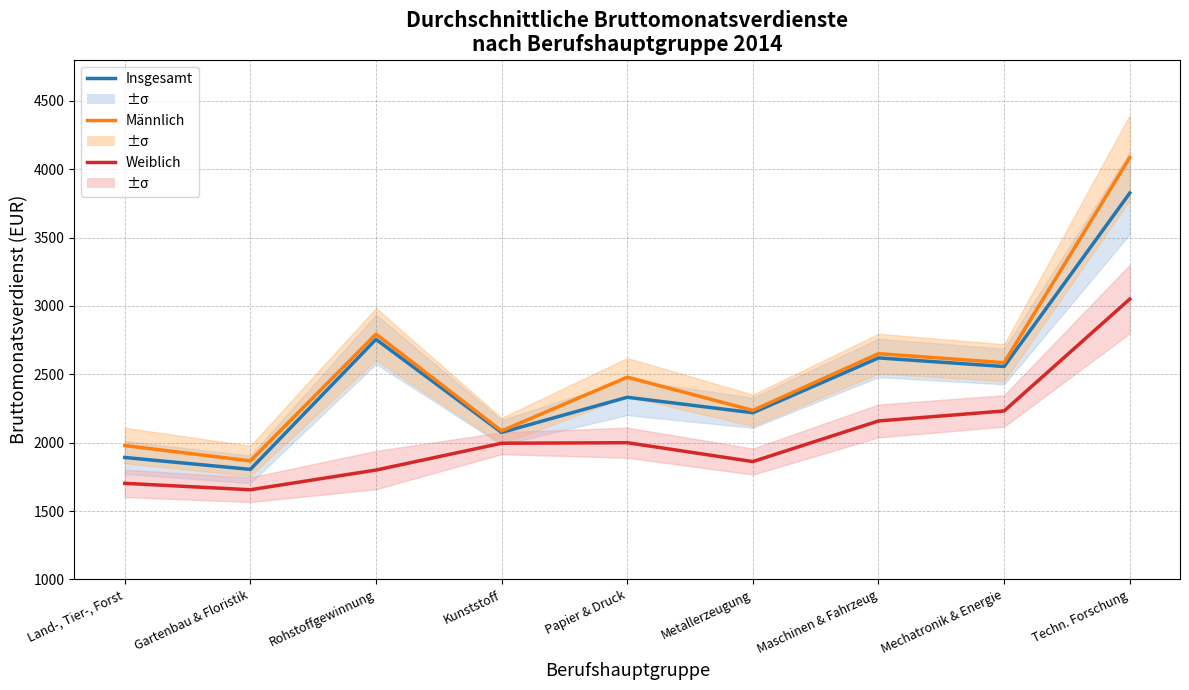

How many data points in Insgesamt are less than 2332?

4